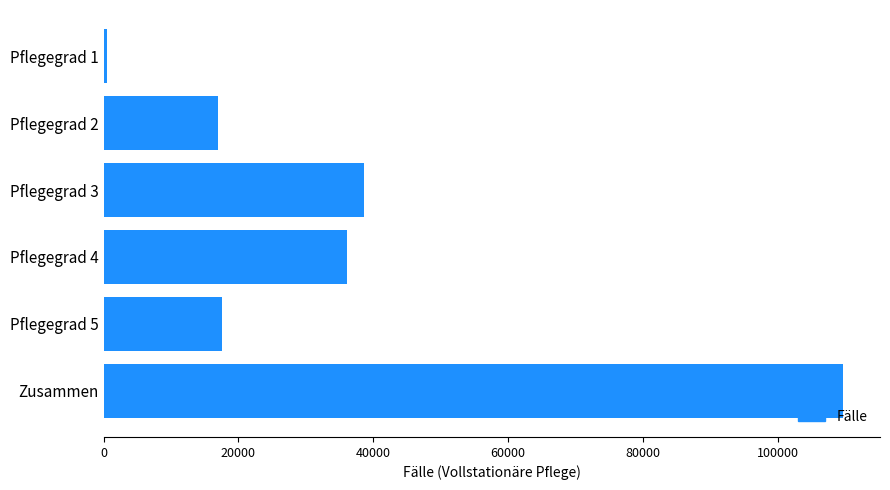

Are the bars grouped side by side (vs. stacked)?

No